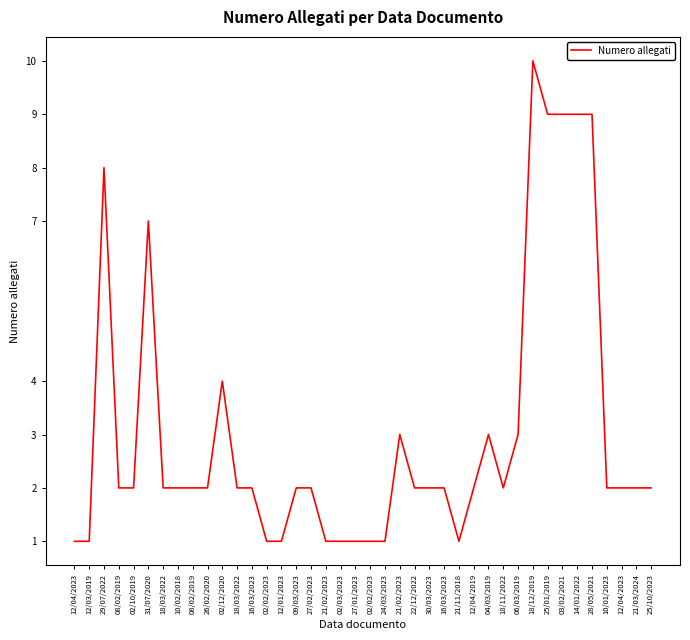

What value does the data have at 10/02/2018?

2